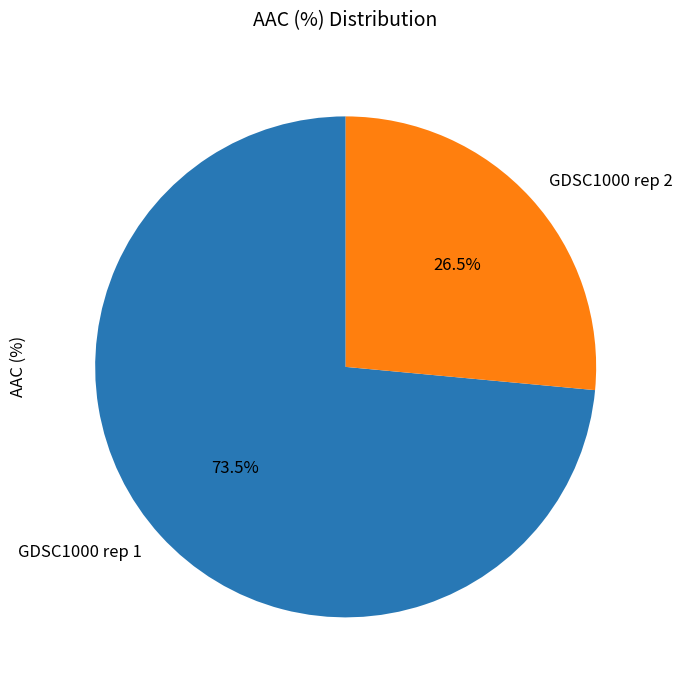

Which has a higher value, GDSC1000 rep 1 or GDSC1000 rep 2?

GDSC1000 rep 1